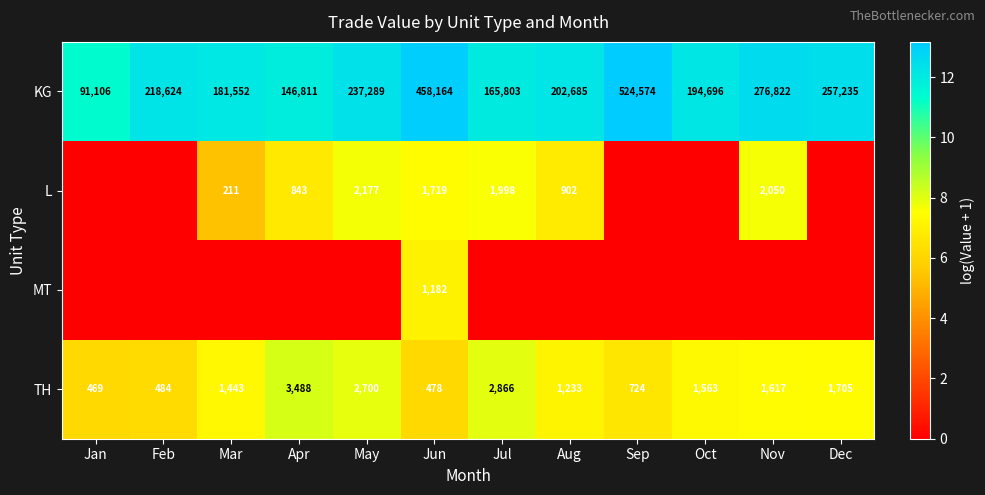

At how many categories does at least one series exceed 6?

12